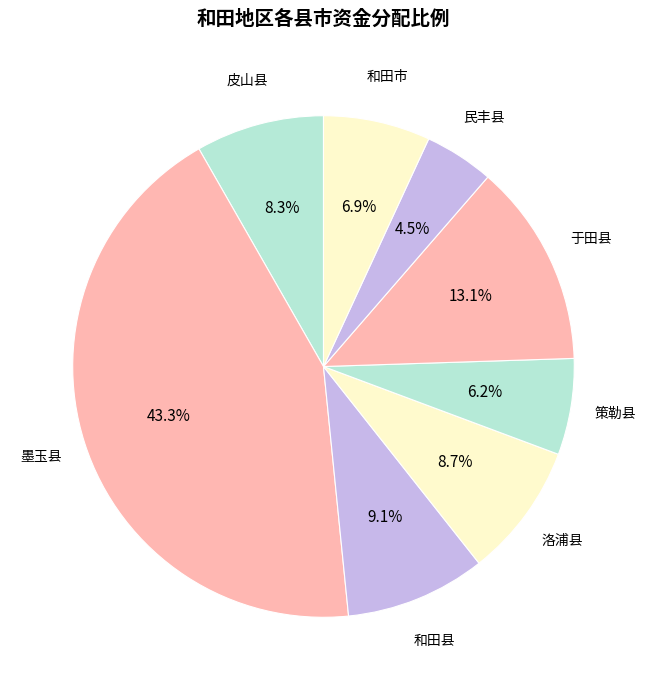

What is the smallest slice in the pie chart?

民丰县